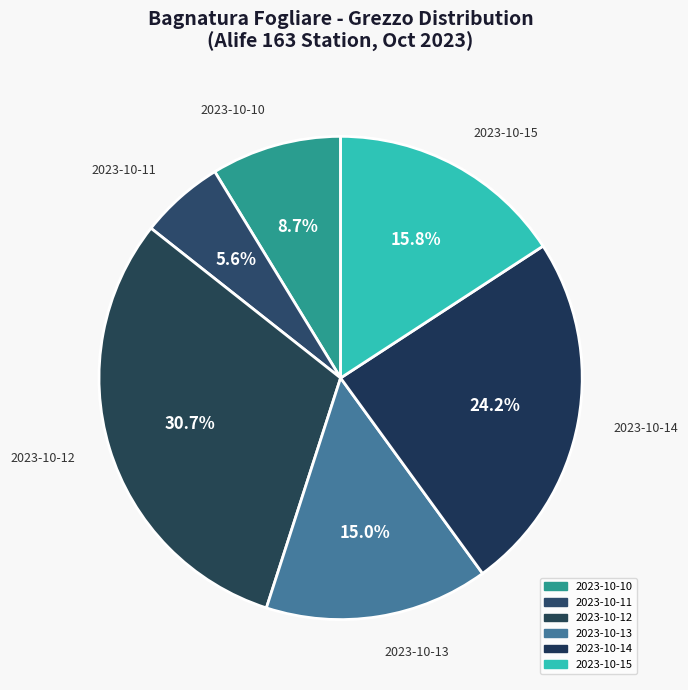

Count the number of slices in the pie.

6